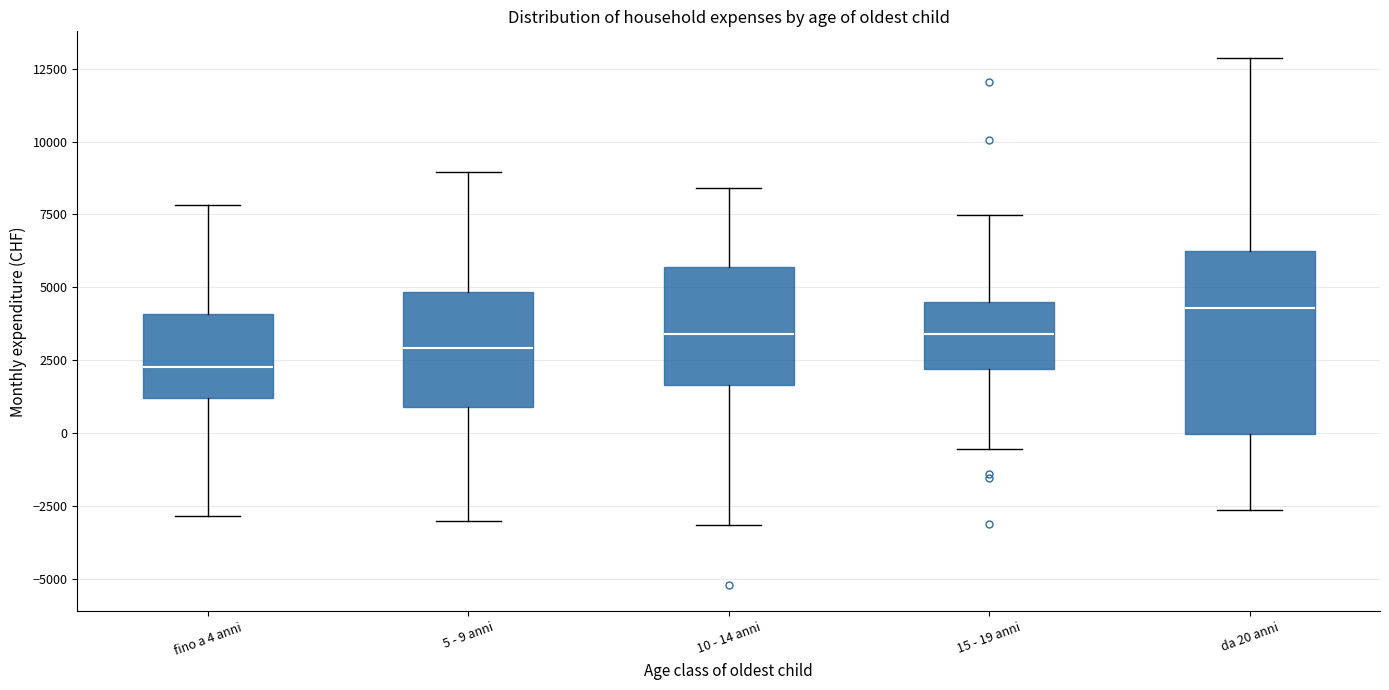

Comparing the boxes themselves (not the whiskers), which one is the tallest?

da 20 anni